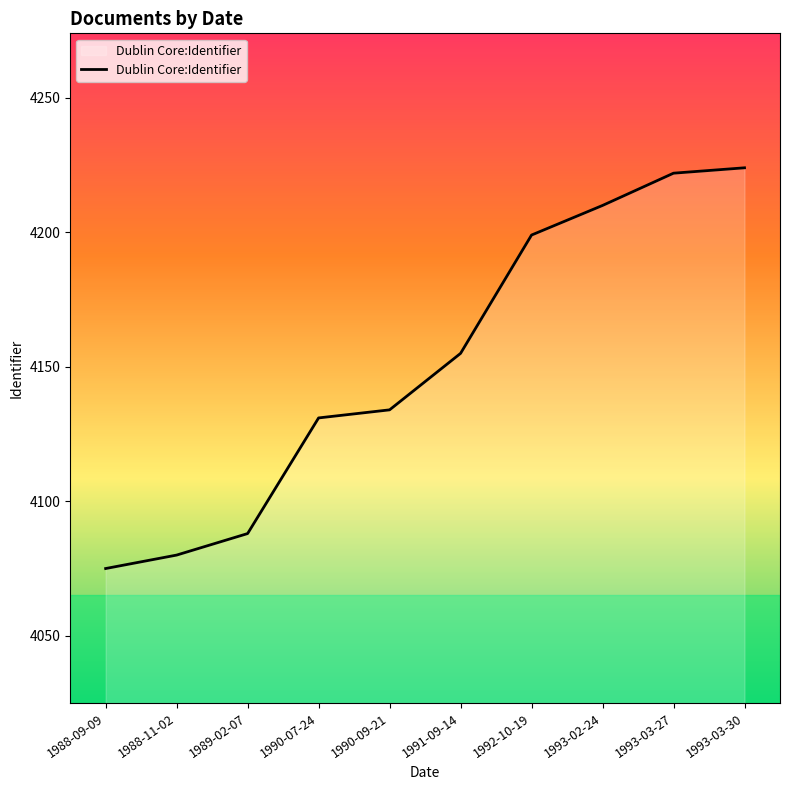

What value does the data have at 1992-10-19, to the nearest 50?

4200